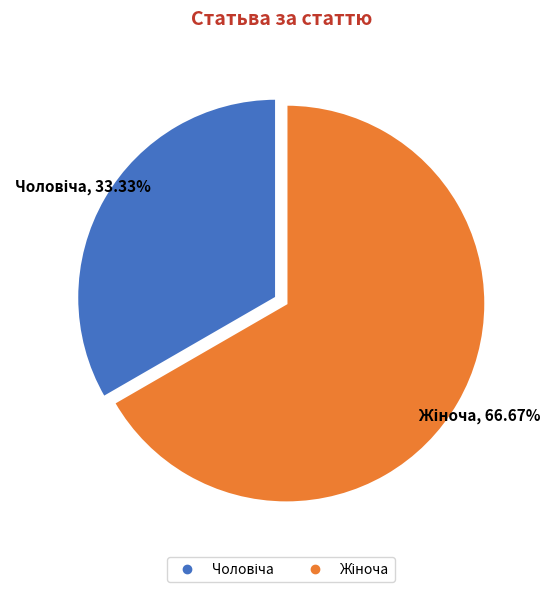

Is there any slice that represents more than half of the pie?

Yes